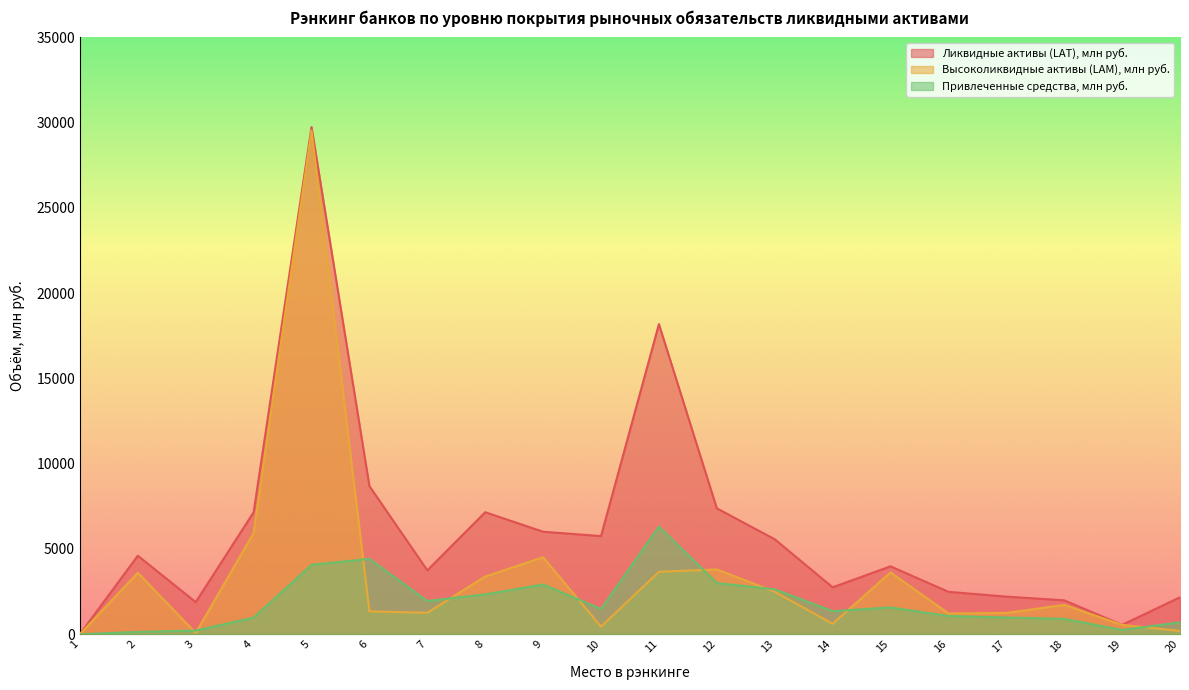

How many interior local valleys does the Привлеченные средства, млн руб. series have?

4